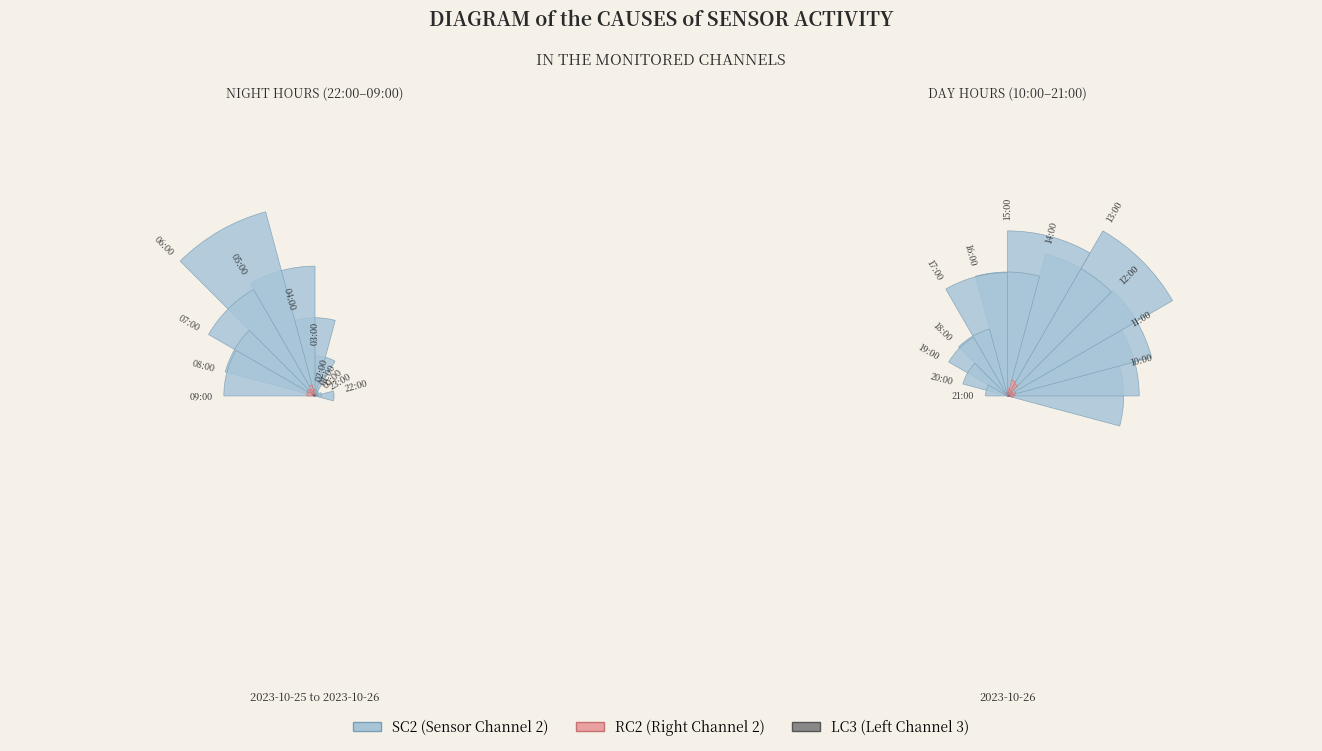

Which has a higher value, 13 or 20?

13